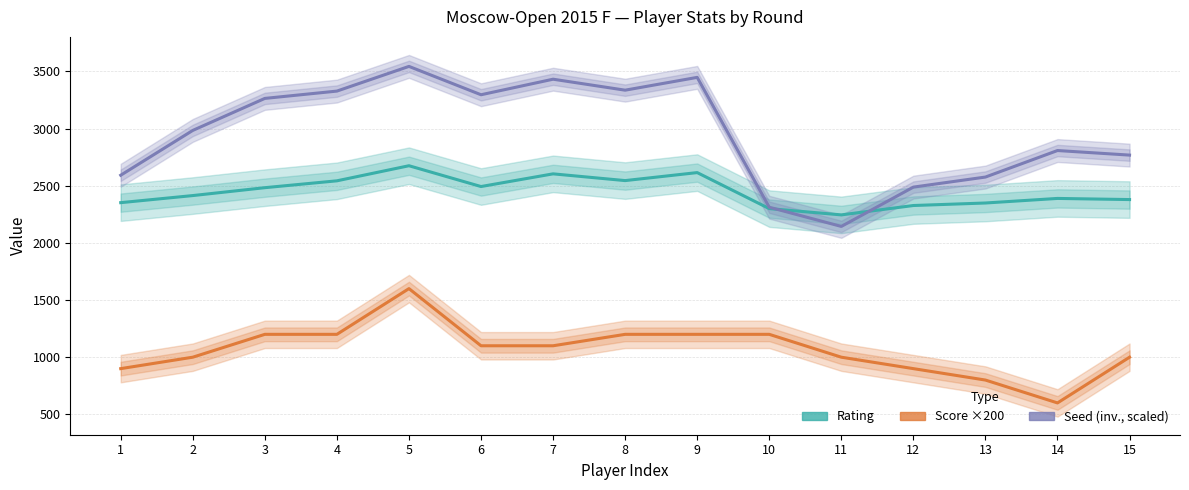

Reading left to right, what are all the values shown in this chart?

Rating: 1=2352	2=2414	3=2483	4=2543	5=2675	6=2493	7=2604	8=2545	9=2615	10=2300	11=2245	12=2327	13=2349	14=2389	15=2379
Score ×200: 1=900	2=1000	3=1200	4=1200	5=1600	6=1100	7=1100	8=1200	9=1200	10=1200	11=1000	12=900	13=800	14=600	15=1000
Seed (inv., scaled): 1=2592	2=2984	3=3264	4=3328	5=3544	6=3296	7=3432	8=3336	9=3448	10=2312	11=2144	12=2488	13=2576	14=2808	15=2768